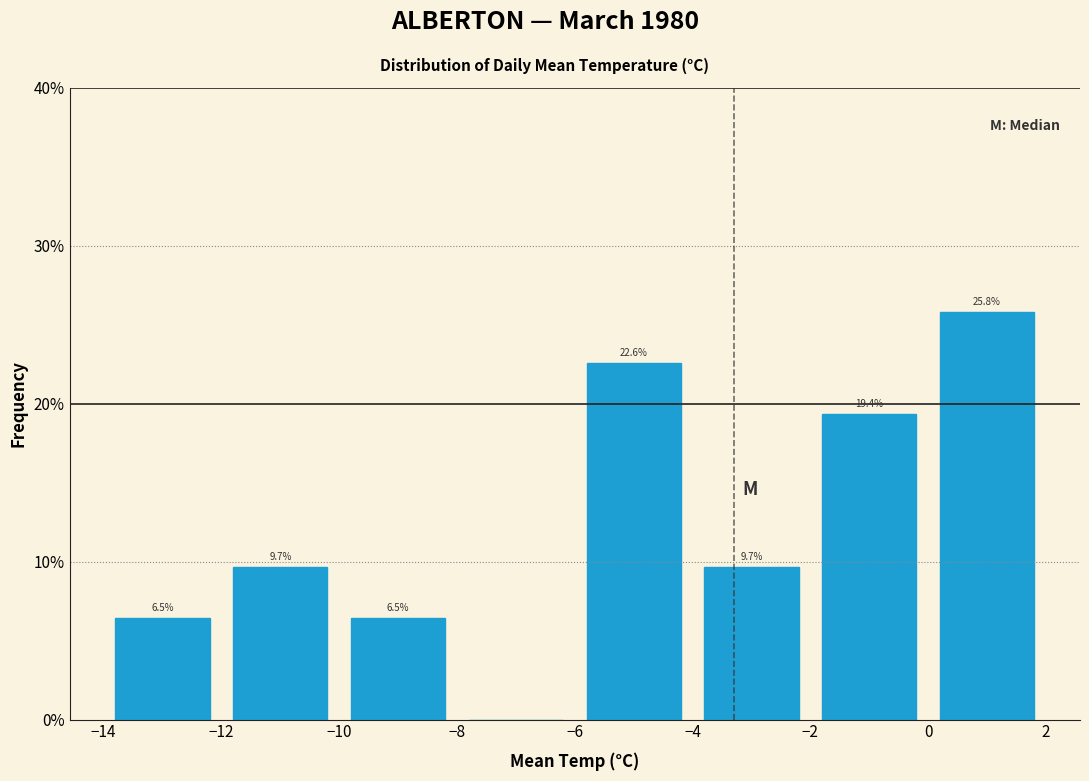

Which range on the x-axis has the tallest bar?

0 to 2